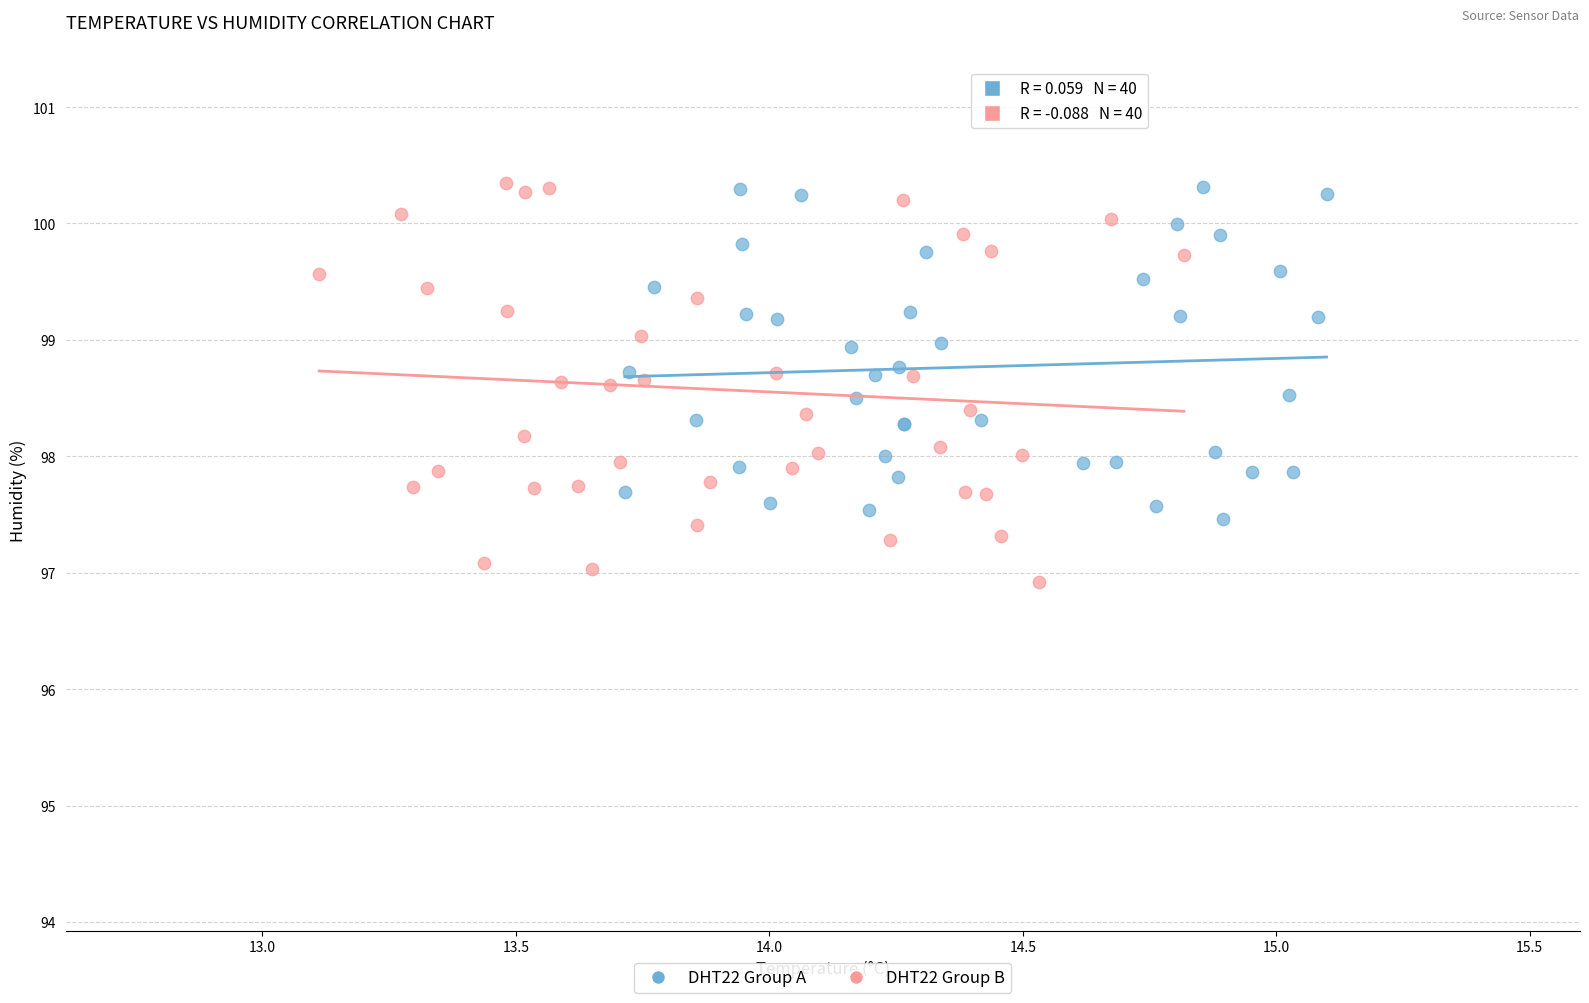

What are all the series names shown in the legend?

DHT22 Group A, DHT22 Group B